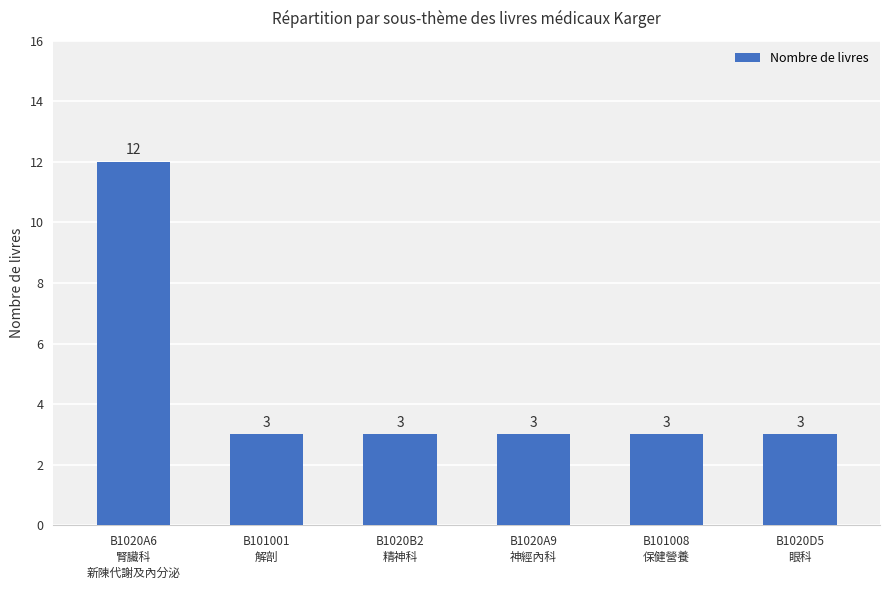

What is the value of the 3rd bar from the left?

3